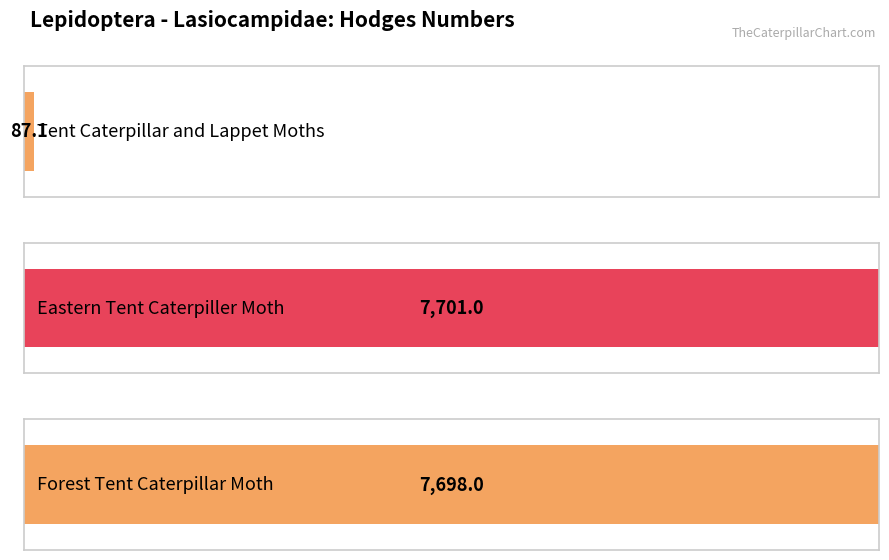

Reading left to right, what are all the values shown in this chart?

Tent Caterpillar and Lappet Moths=87.1	Eastern Tent Caterpiller Moth=7701.0	Forest Tent Caterpillar Moth=7698.0